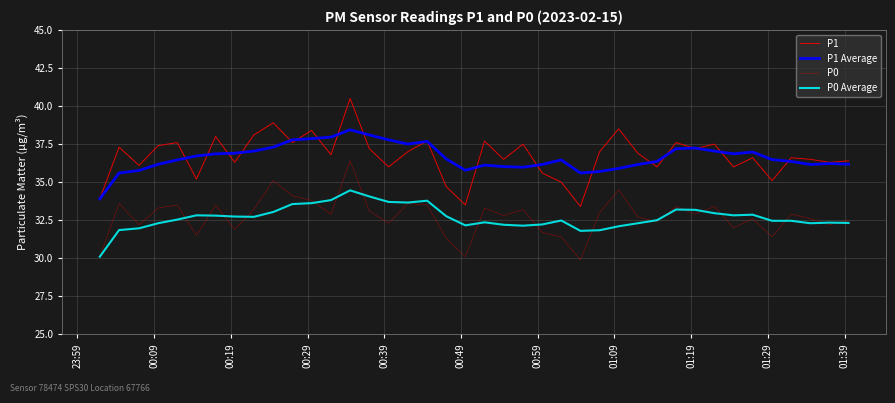

Does the chart display data point markers on the line(s)?

No